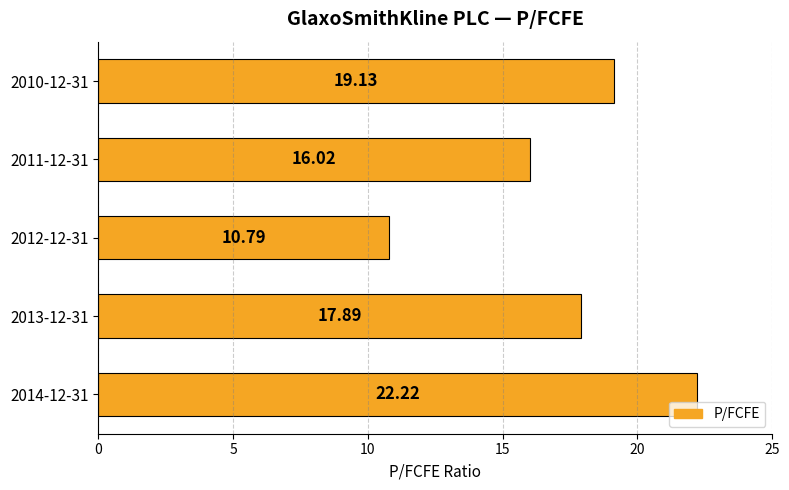

List the labels in order of value, largest first.

2014-12-31, 2010-12-31, 2013-12-31, 2011-12-31, 2012-12-31